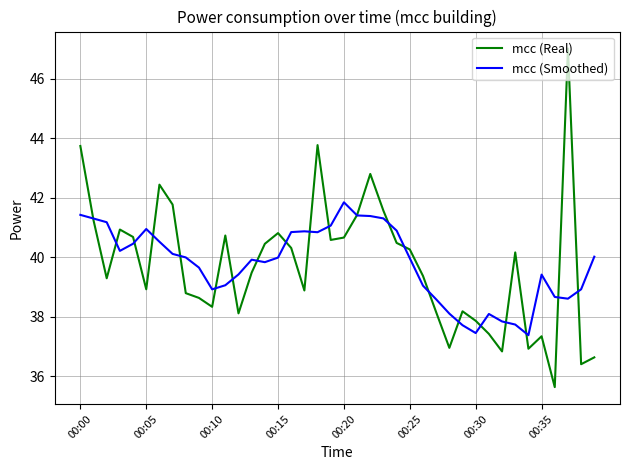

Rank the series by their maximum value, from highest to lowest.

mcc (Real), mcc (Smoothed)